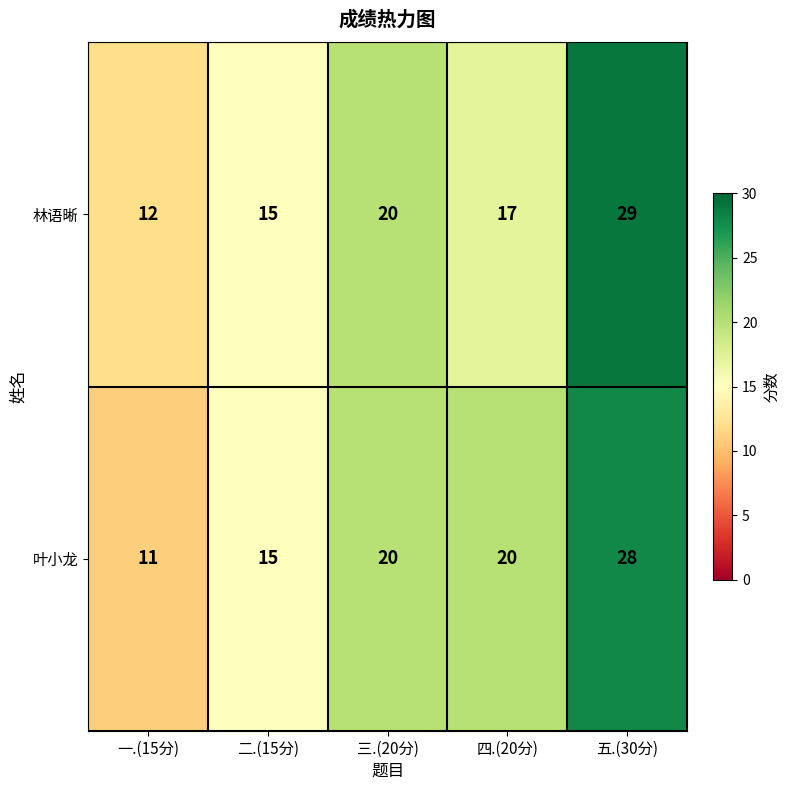

Which series changed the most between 一.(15分) and 三.(20分)?

叶小龙